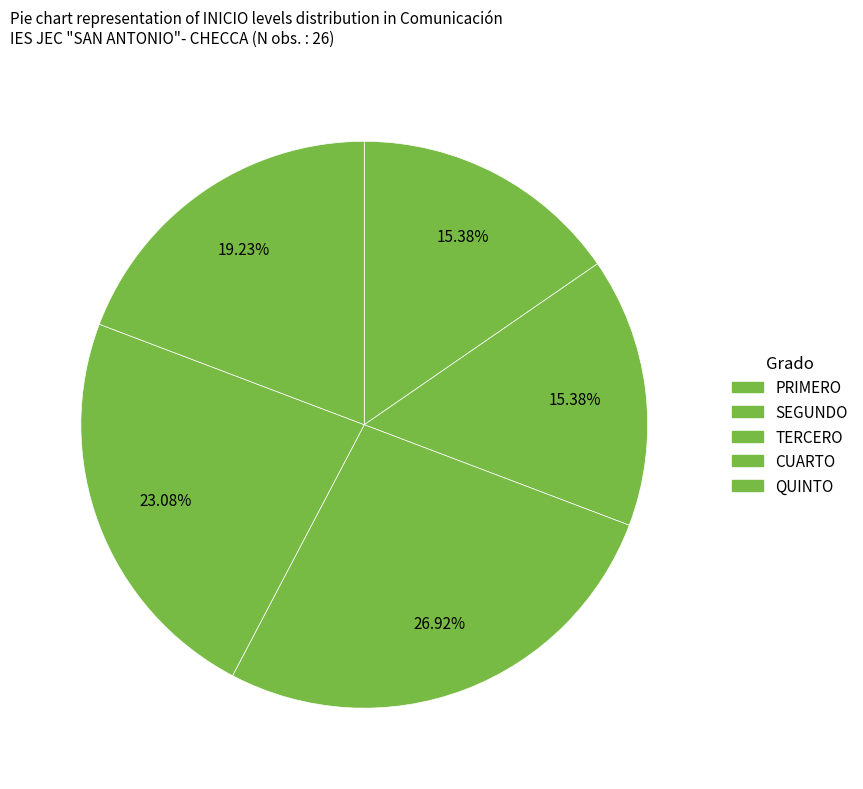

Which slice is the smallest?

PRIMERO